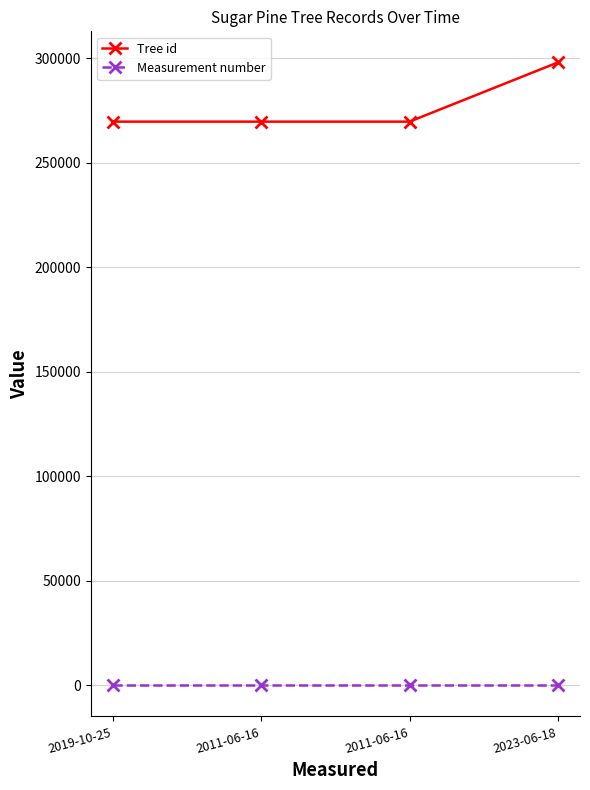

What is the maximum value shown in the chart?

297892